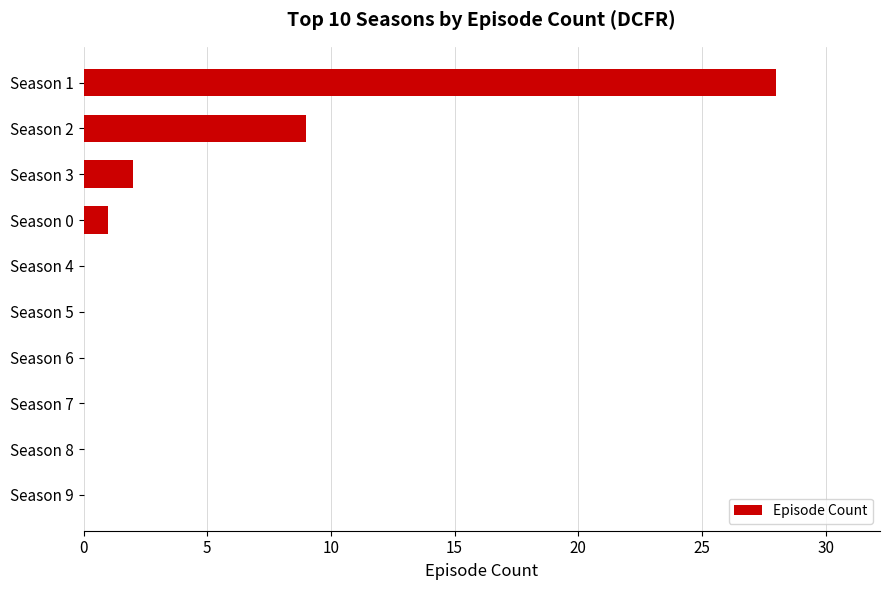

What is the maximum value shown in the chart?

28